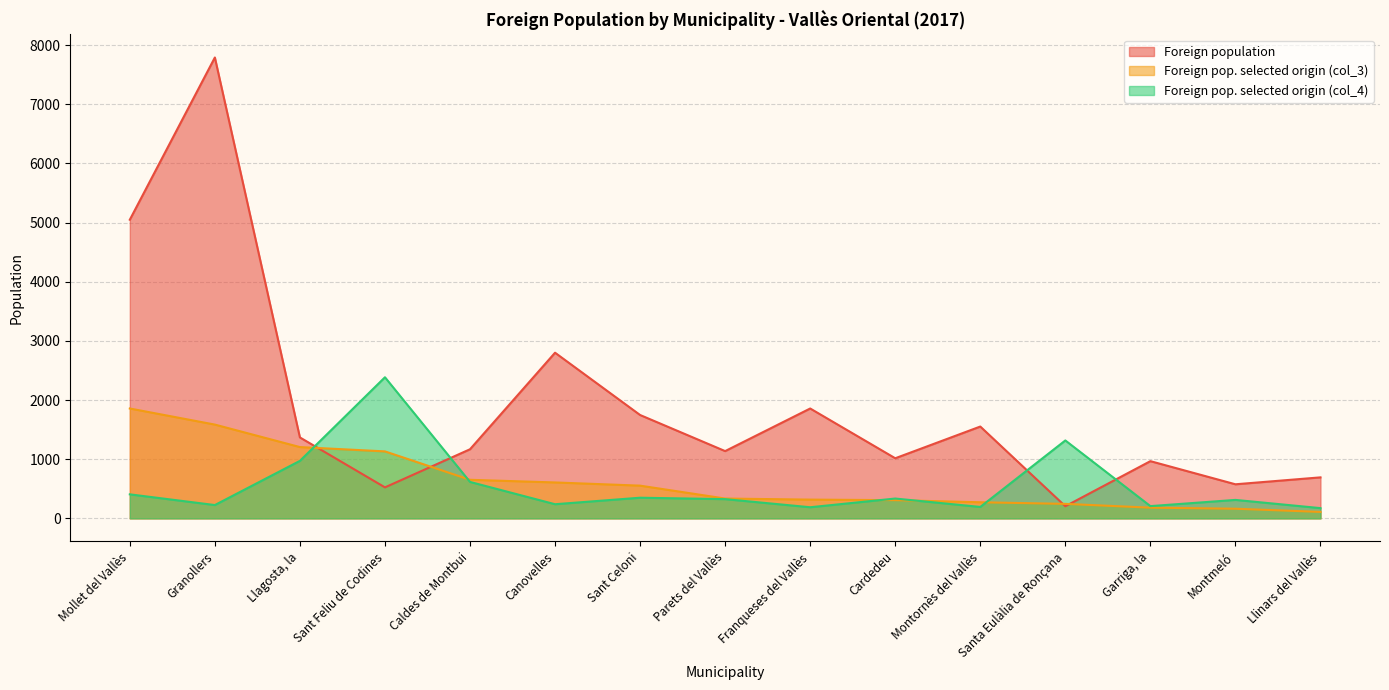

Reading left to right, extract all data points from this chart.

Foreign population: 5048	7790	1368	524	1168	2800	1747	1137	1857	1016	1552	205	967	576	693
Foreign pop. selected origin (col_3): 1857	1585	1205	1132	652	607	553	335	317	308	272	245	181	163	109
Foreign pop. selected origin (col_4): 406	225	972	2385	616	239	349	325	188	335	193	1317	207	312	173